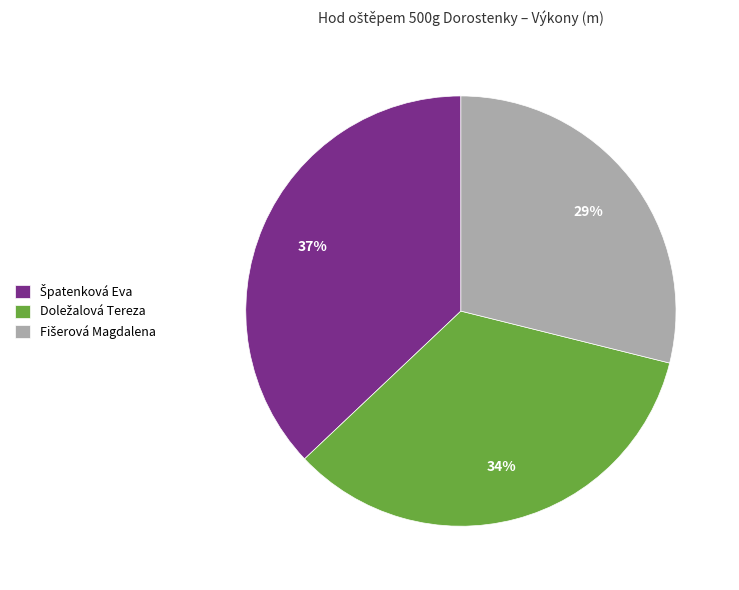

To the nearest percent, what is the difference between the largest and smallest slice percentages?

8%